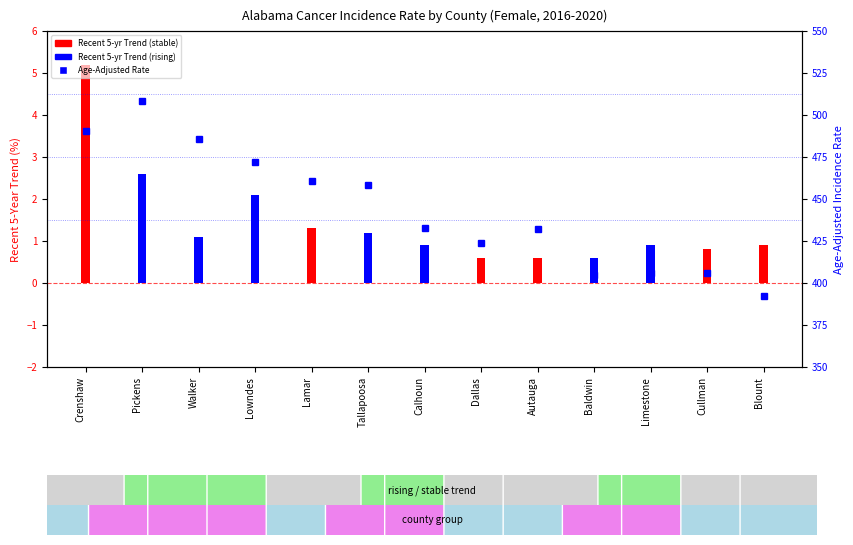

What is the sum of the values at Autauga and Tallapoosa?

890.7